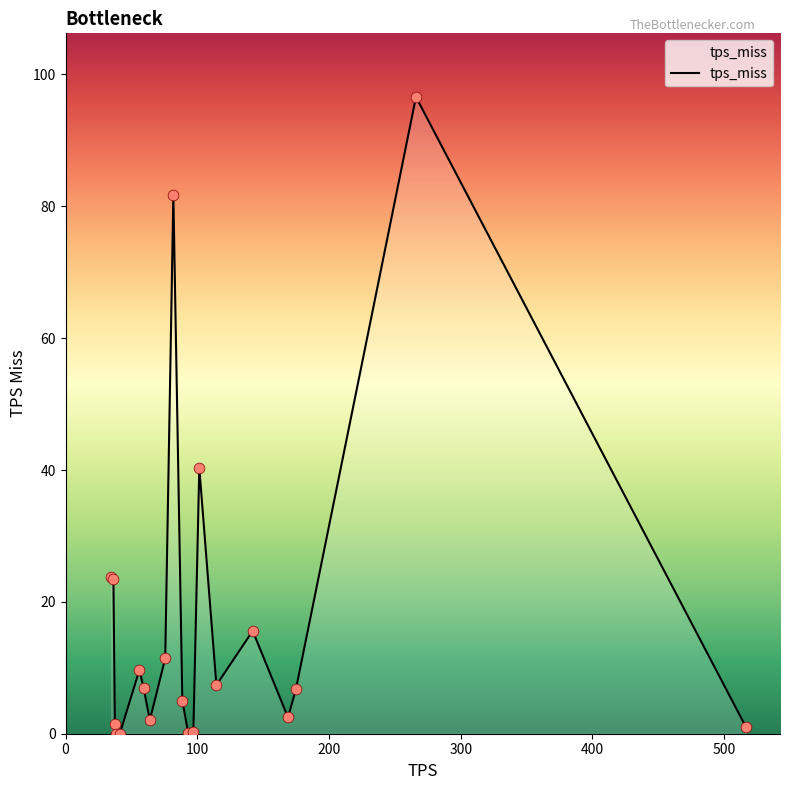

What is the difference between the maximum and minimum values?

96.6